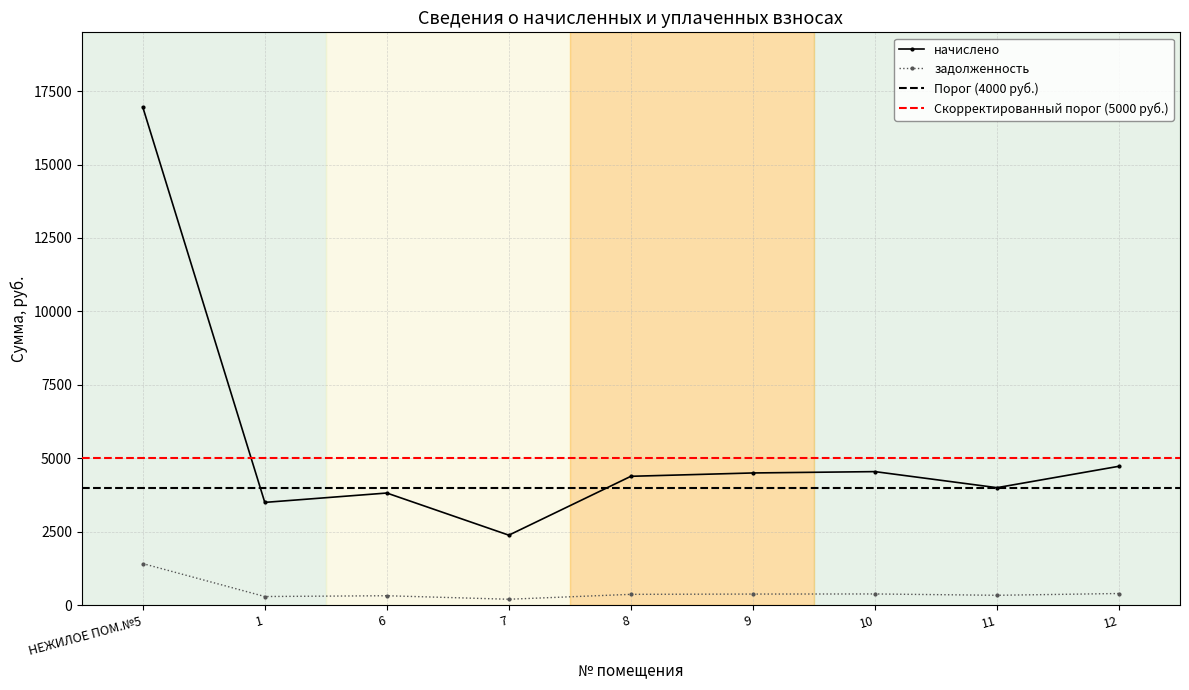

True or false: задолженность and начислено intersect in this chart.

False